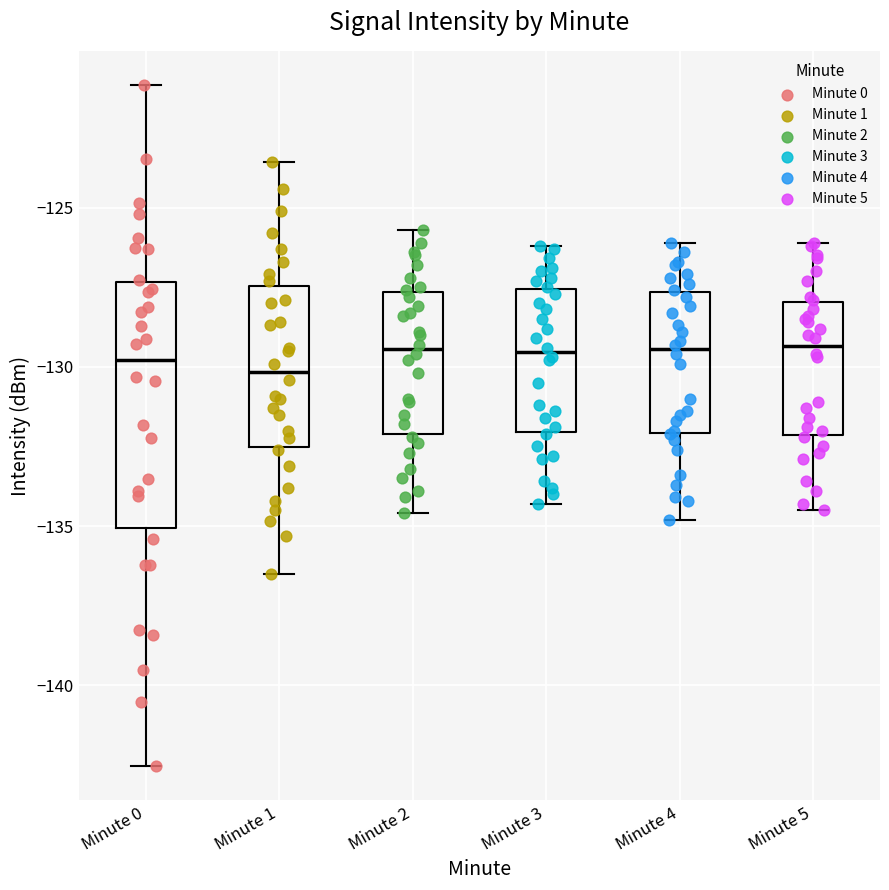

Comparing the boxes themselves (not the whiskers), which one is the tallest?

Minute 0